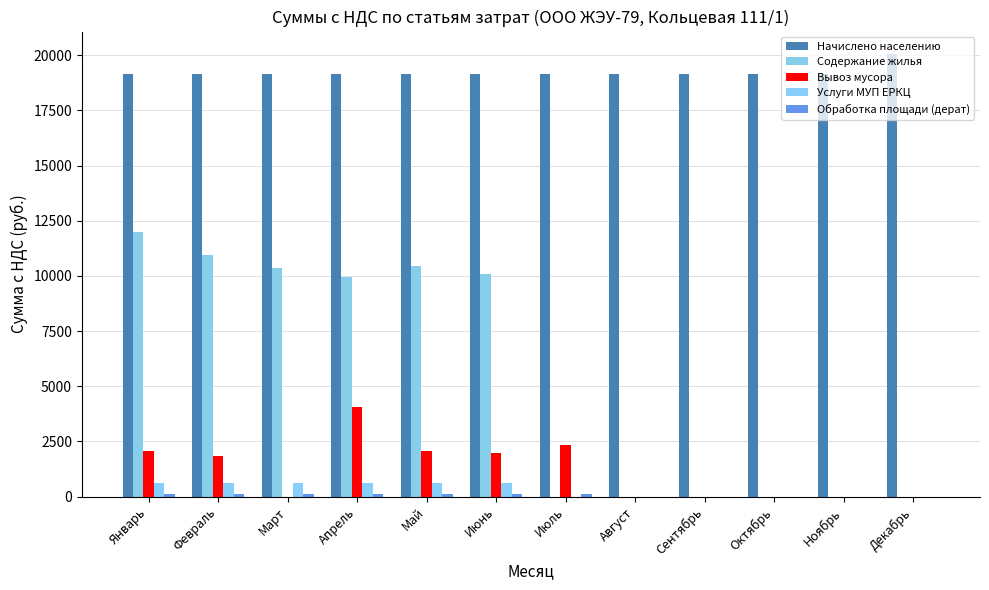

What is the label of the 4th bar from the left?

Апрель